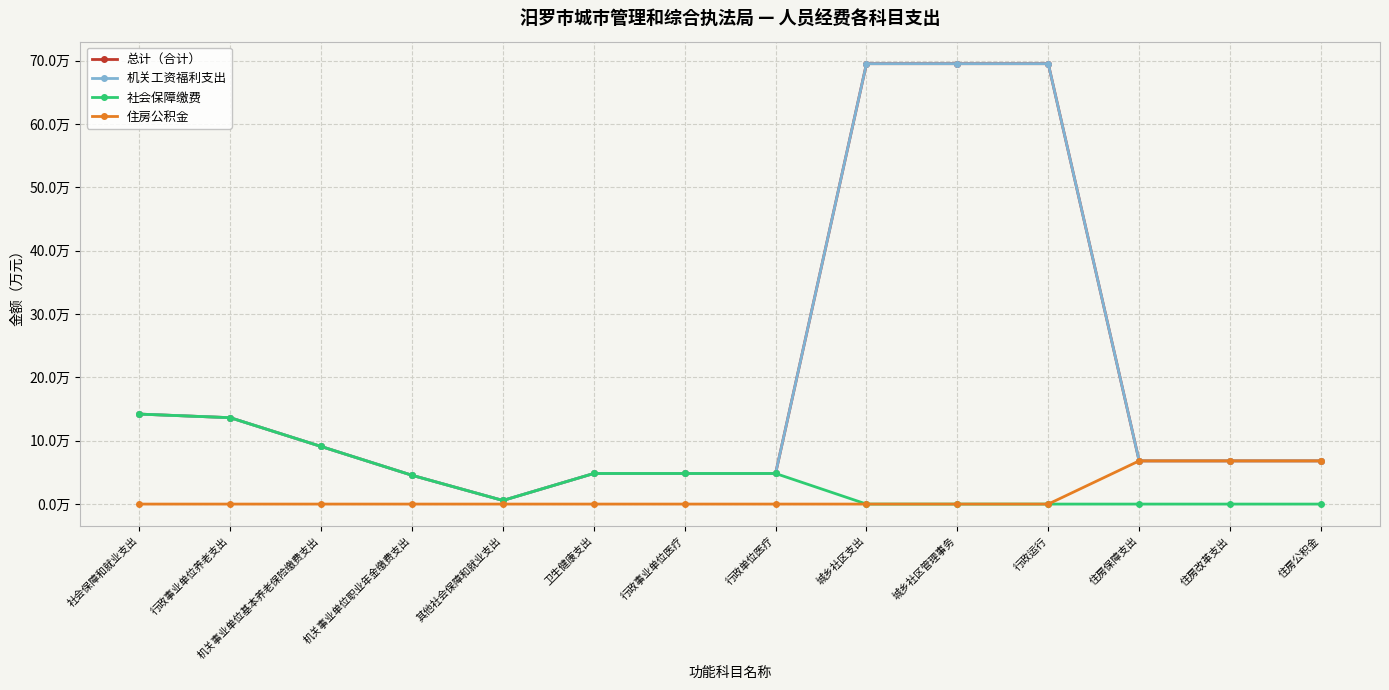

True or false: 住房公积金 has a value of 12.0 at 住房公积金.

False